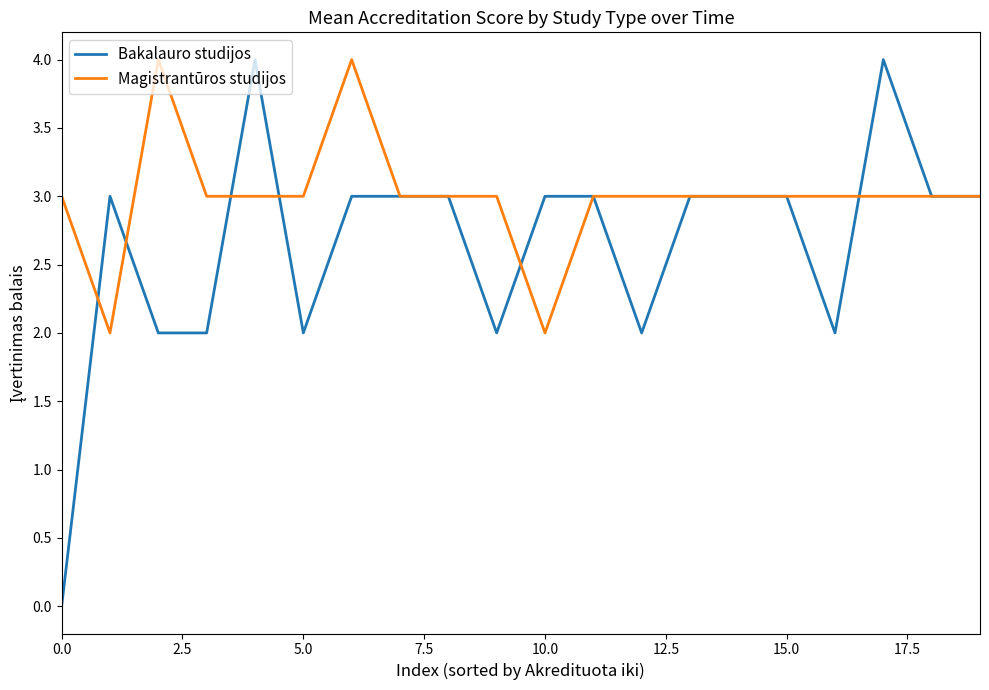

Which series has the widest spread of values?

Bakalauro studijos